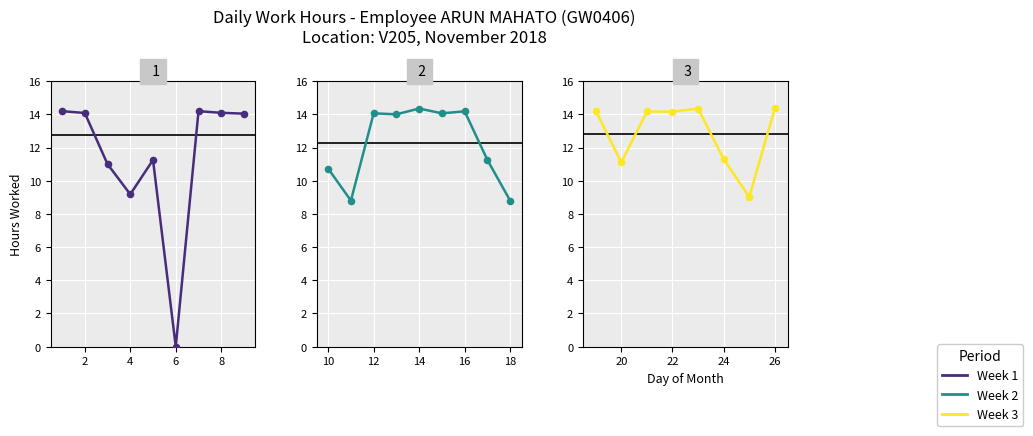

Which has a higher value, Day 5 or Day 7?

Day 7